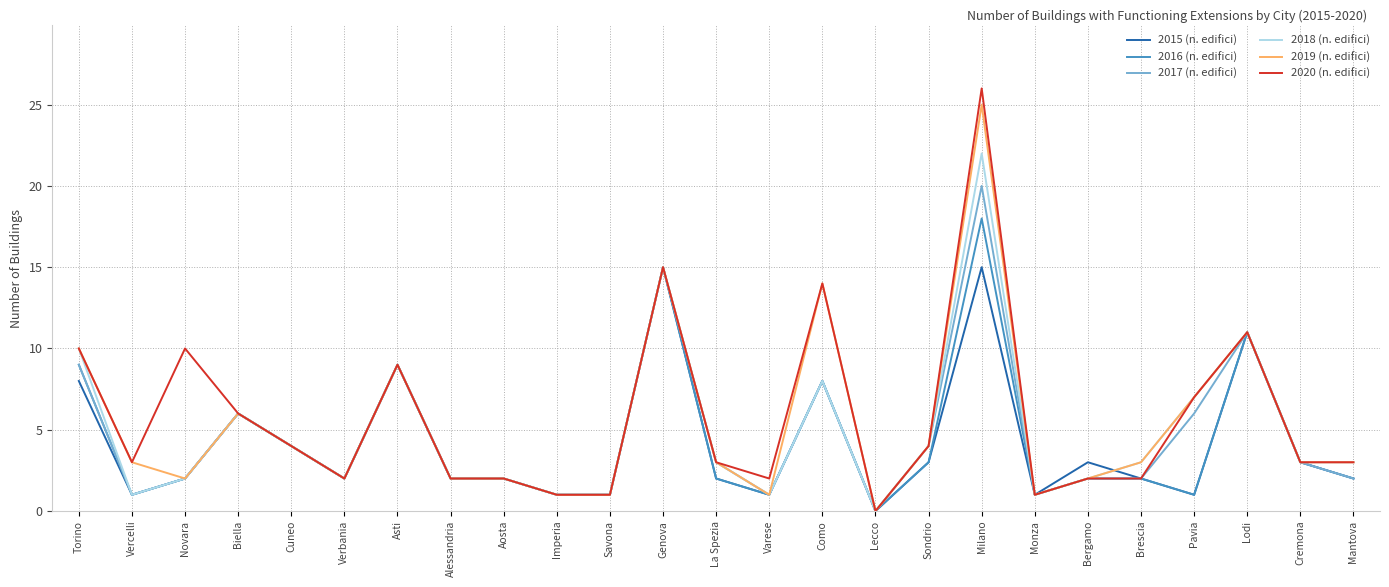

How many categories are shown in the chart?

25